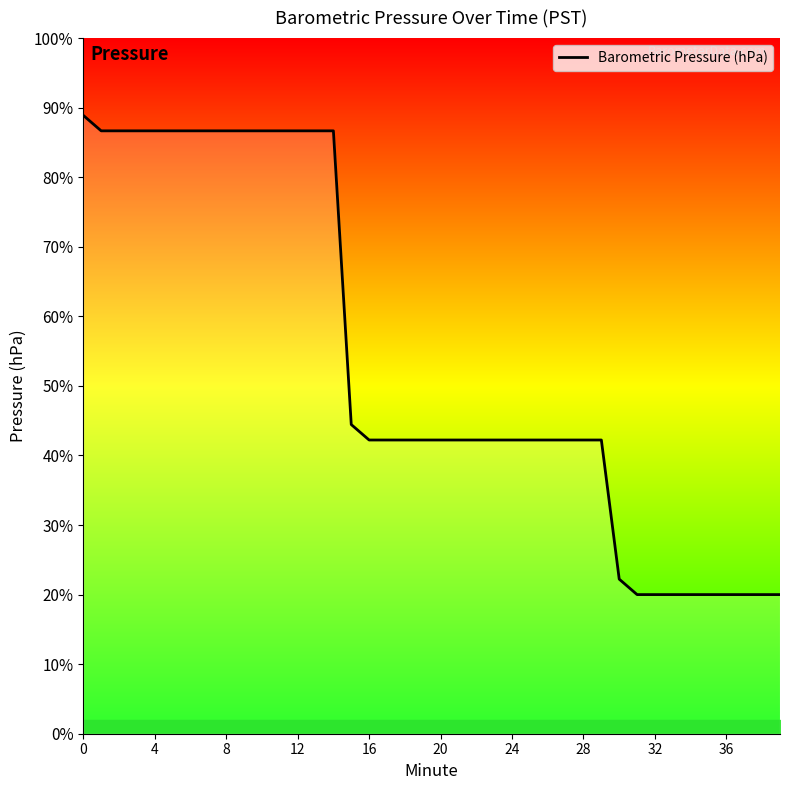

Which category has the lowest value across all series?

31